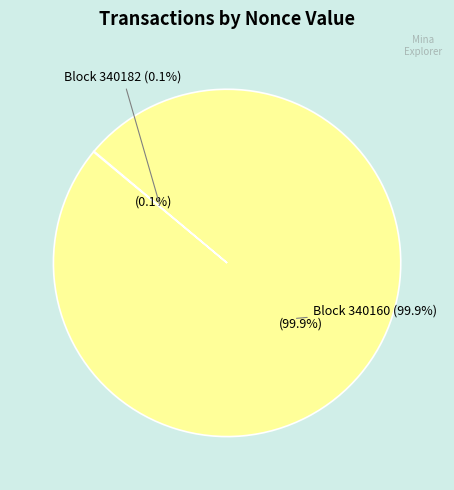

To the nearest percent, what is the average slice percentage?

50%